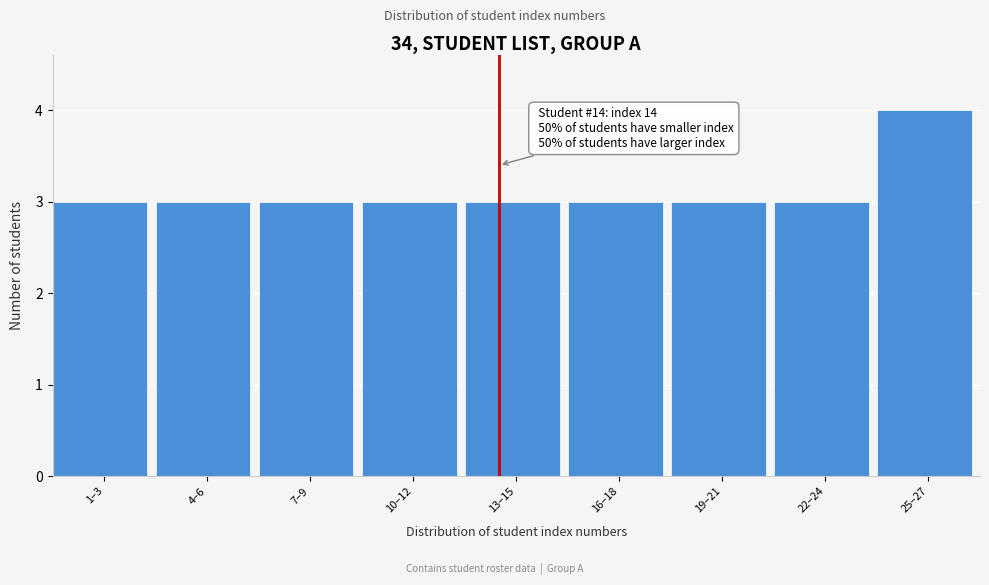

Reading right to left, extract all data points from this chart.

25–27=4	22–24=3	19–21=3	16–18=3	13–15=3	10–12=3	7–9=3	4–6=3	1–3=3